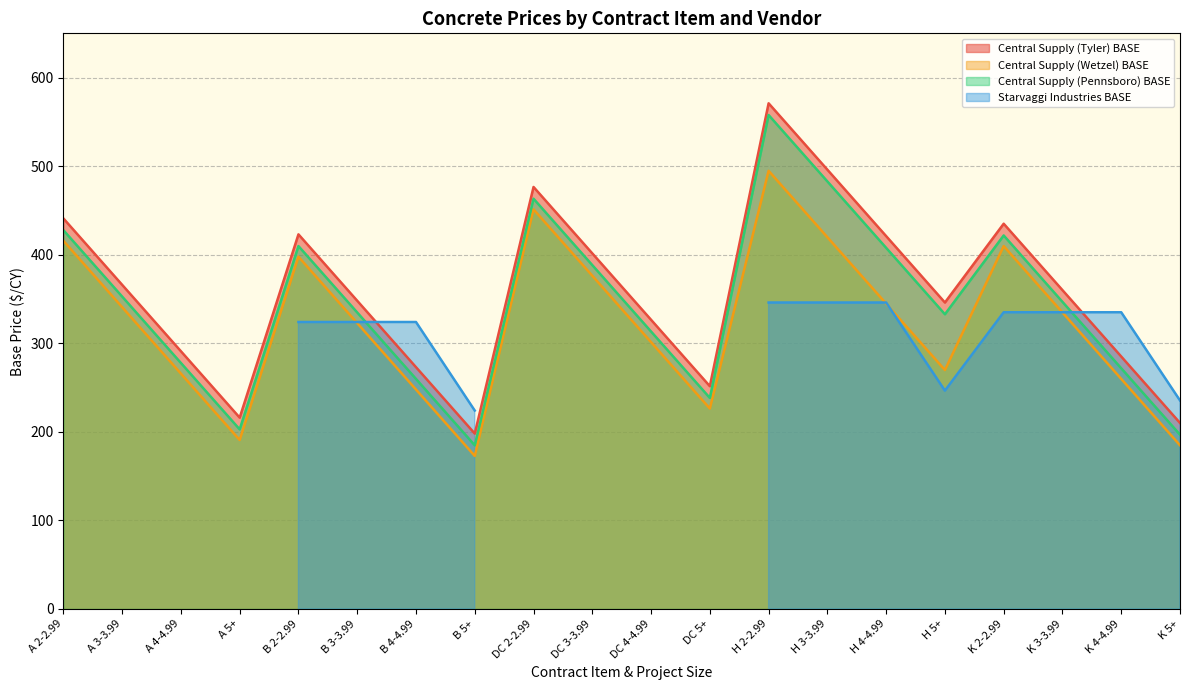

At how many categories does at least one series exceed 244?

17